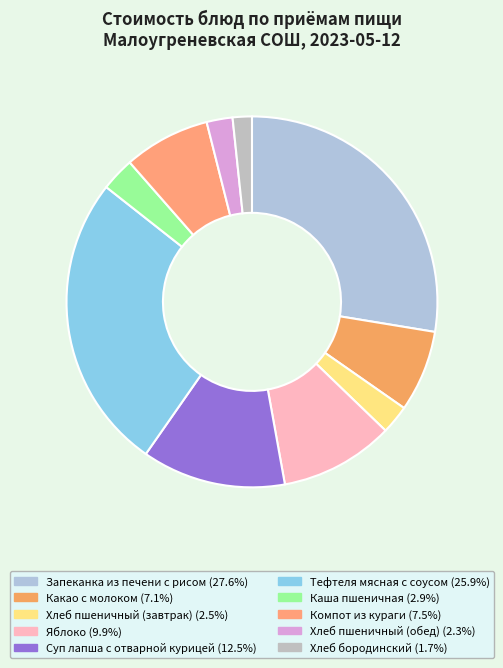

How many slices are in this pie chart?

10